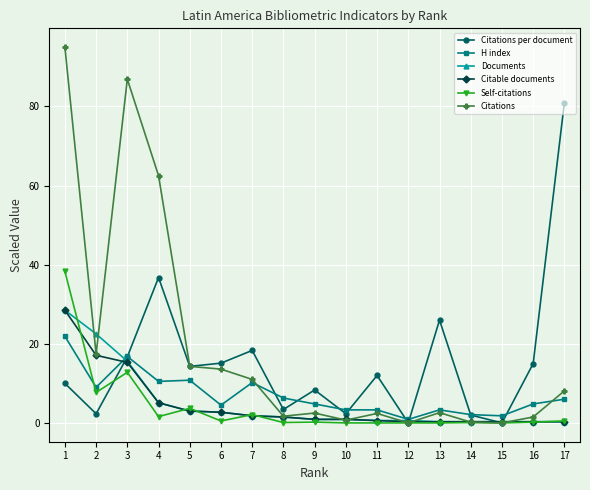

Between 11 and 13, which series saw the biggest shift?

Citations per document